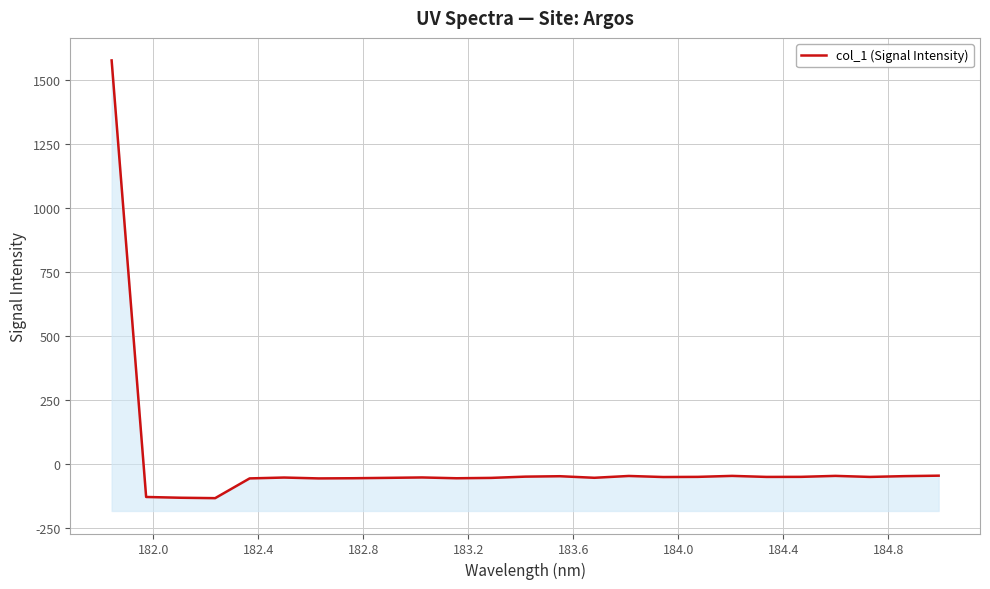

What is the sum of all values?

128.5